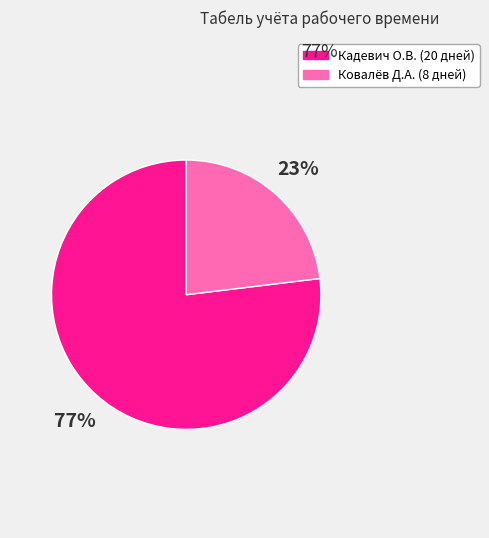

Rank the categories by value from highest to lowest.

Кадевич О.В., Ковалёв Д.А.